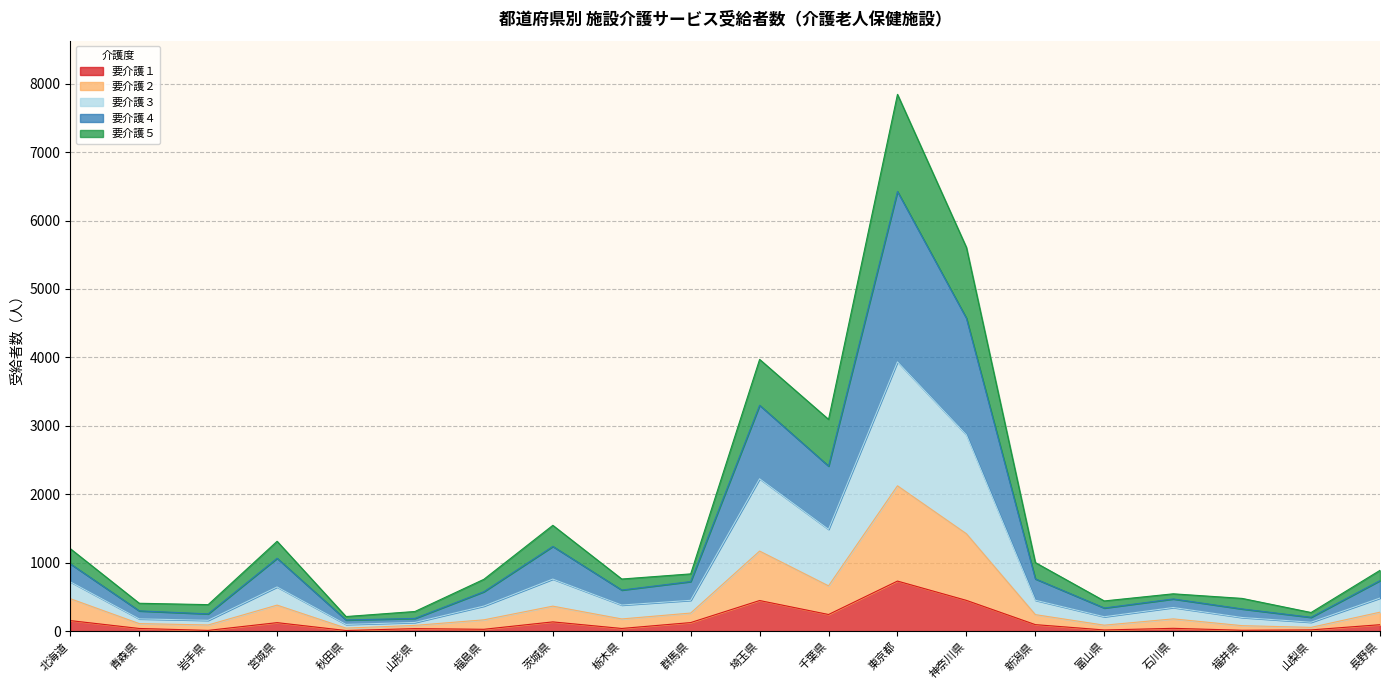

What position from the right is 石川県?

4